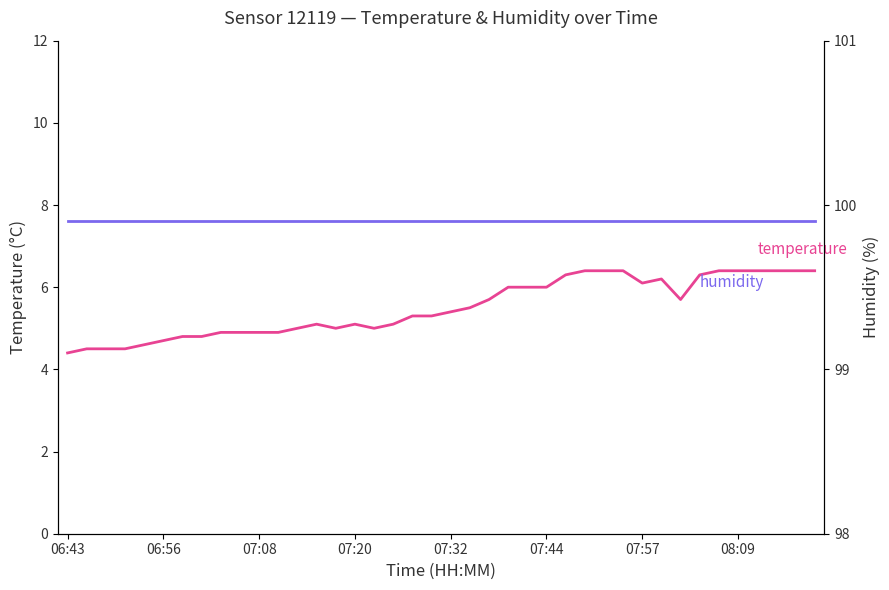

Rank the series at 12 from lowest to highest value.

temperature, humidity